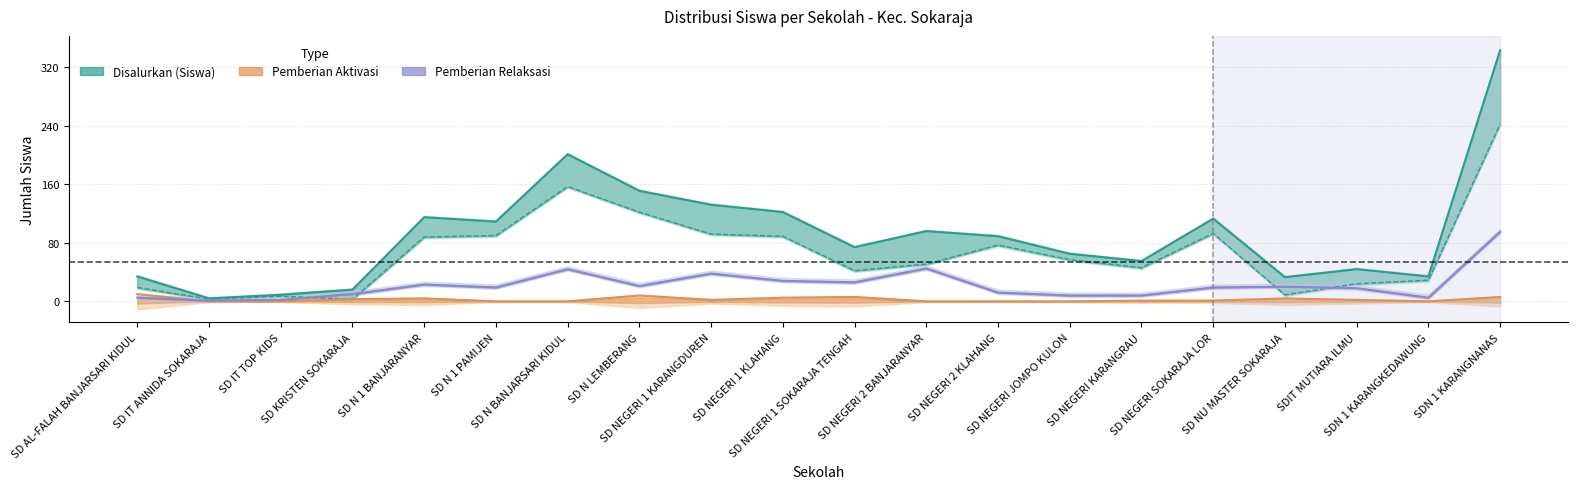

Between SD NEGERI 1 KARANGDUREN and SD NEGERI 1 KLAHANG, which series saw the biggest shift?

Disalurkan (Siswa)